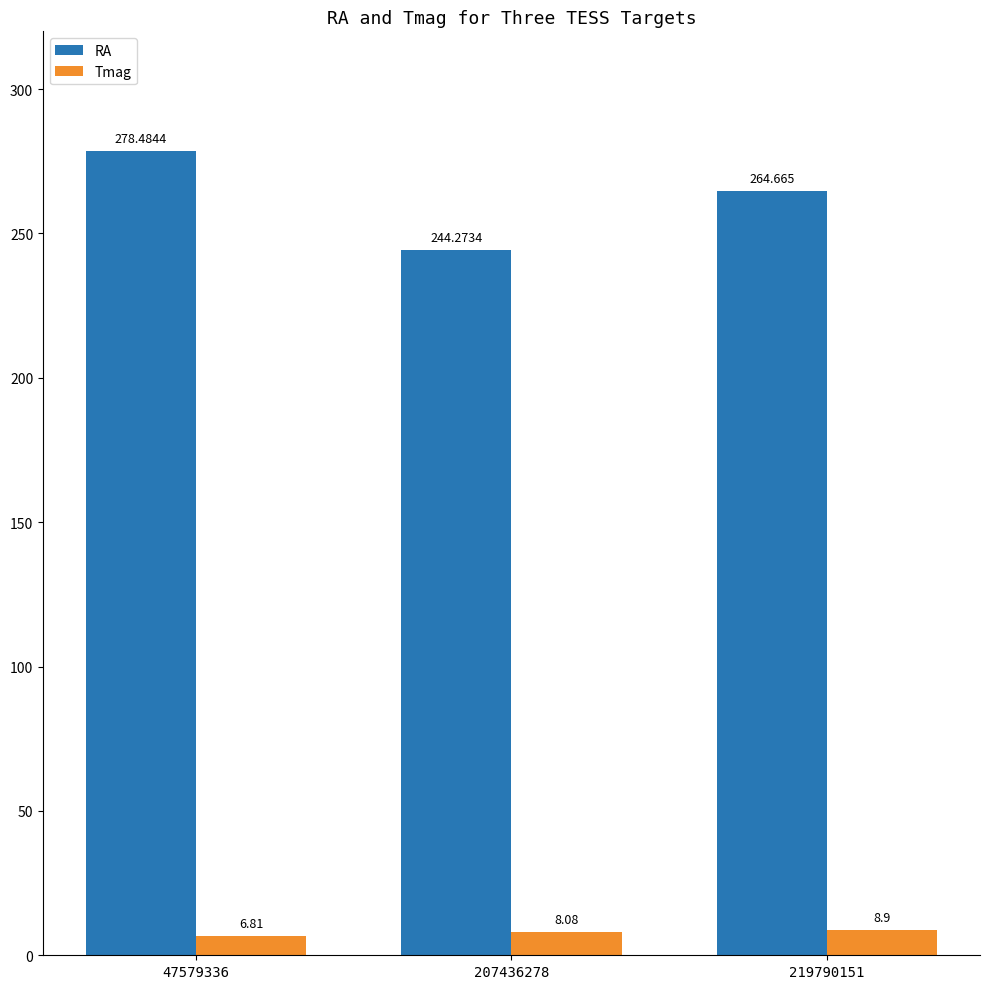

The RA series shows 89.6 at 219790151. True or false?

False